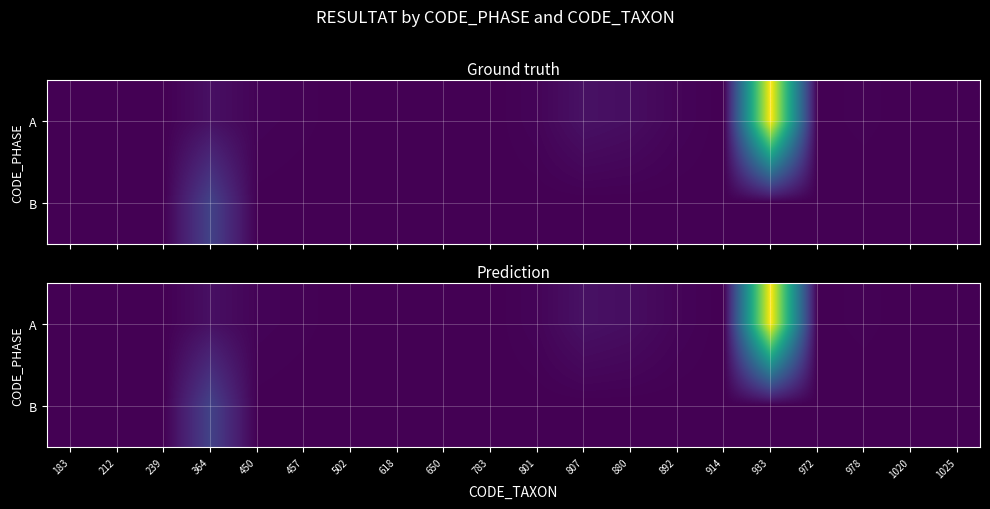

List the series in order of their overall mean, highest first.

A, B